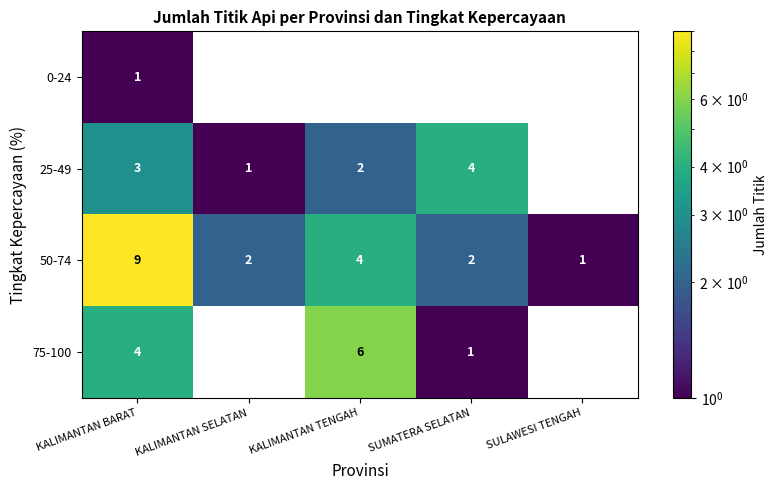

The value of 50-74 at SUMATERA SELATAN is 3. True or false?

False